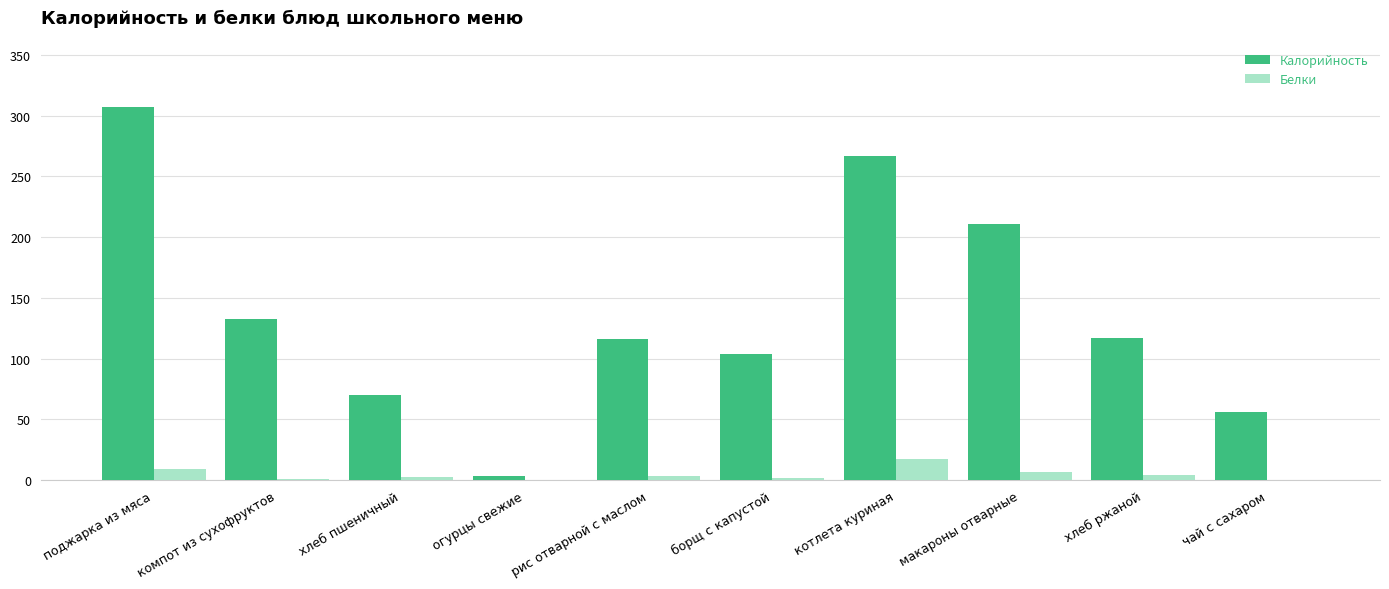

Is it true that Белки equals 9.2 at поджарка из мяса?

True